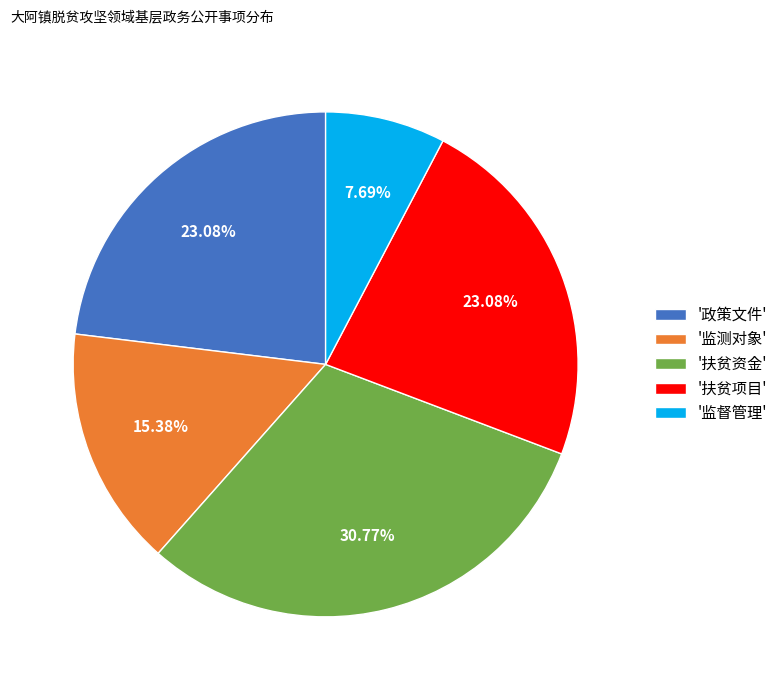

What is the smallest slice in the pie chart?

'监督管理'